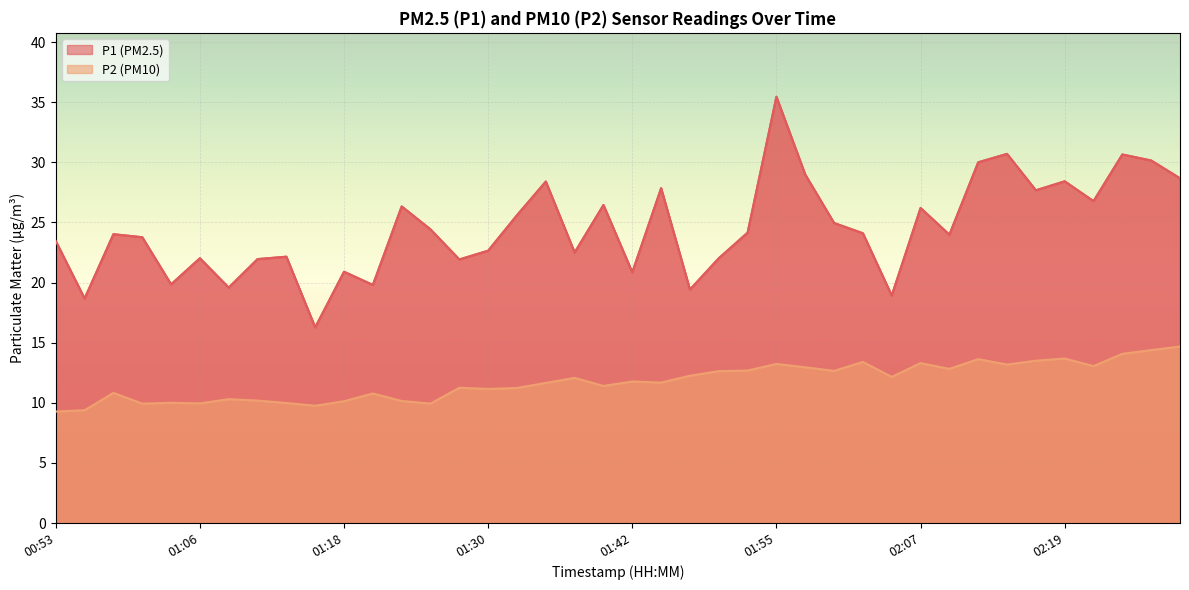

How many series are shown in this chart?

2